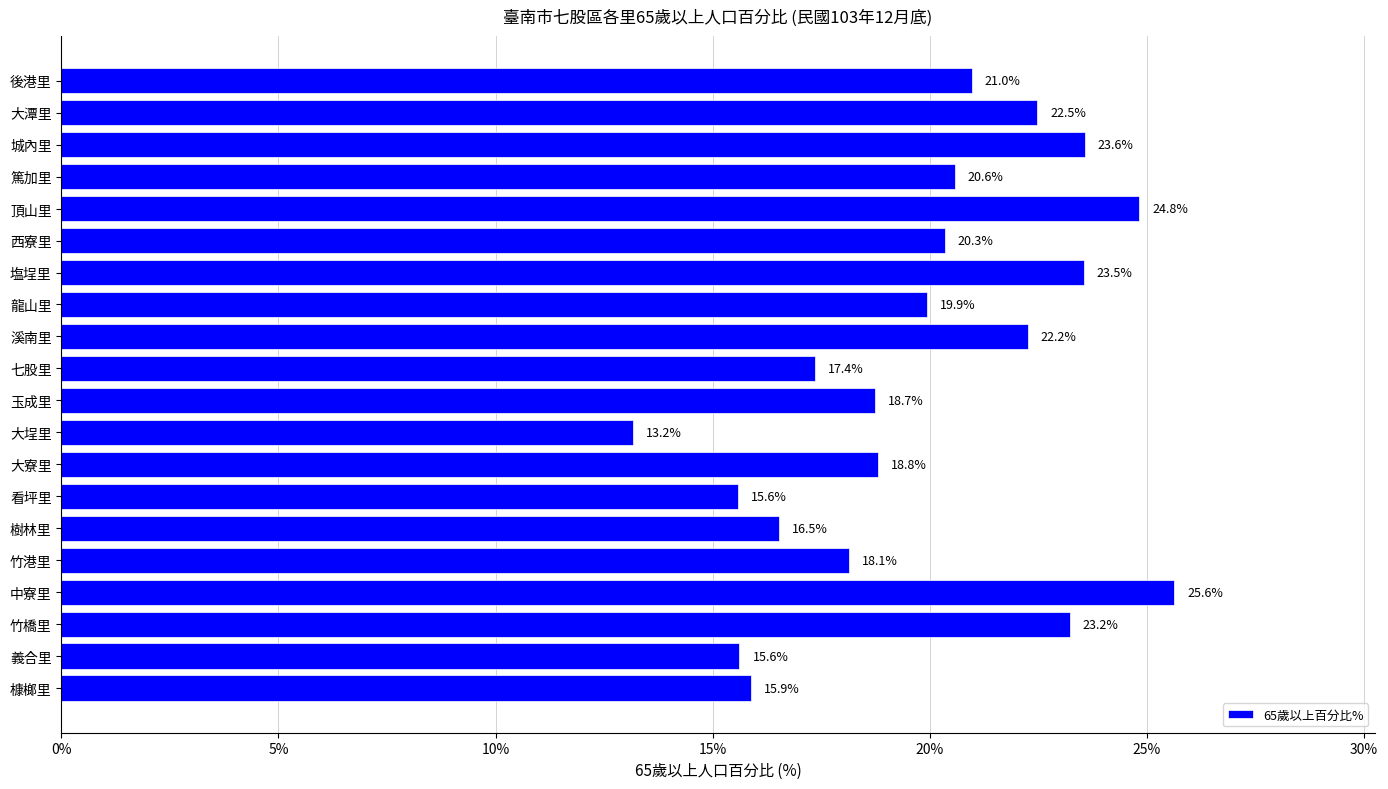

What is the minimum value shown in the chart?

13.2